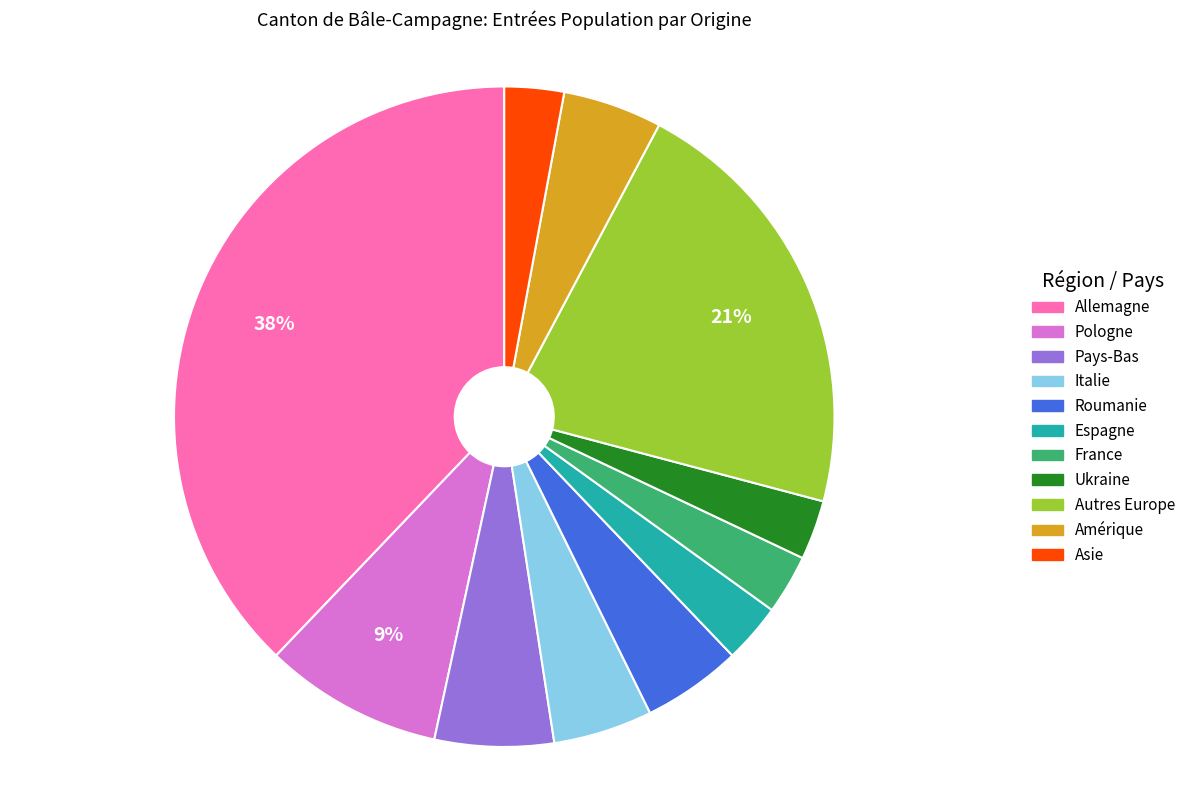

Is there any slice that represents more than half of the pie?

No